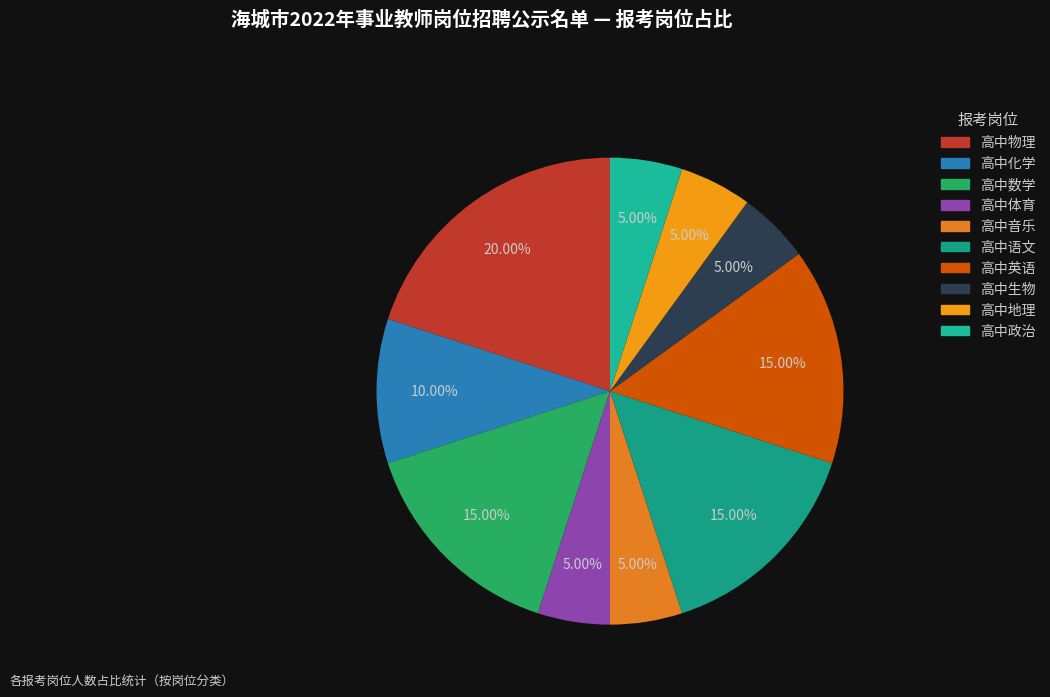

What portion of the pie excludes 高中数学?

85.0%